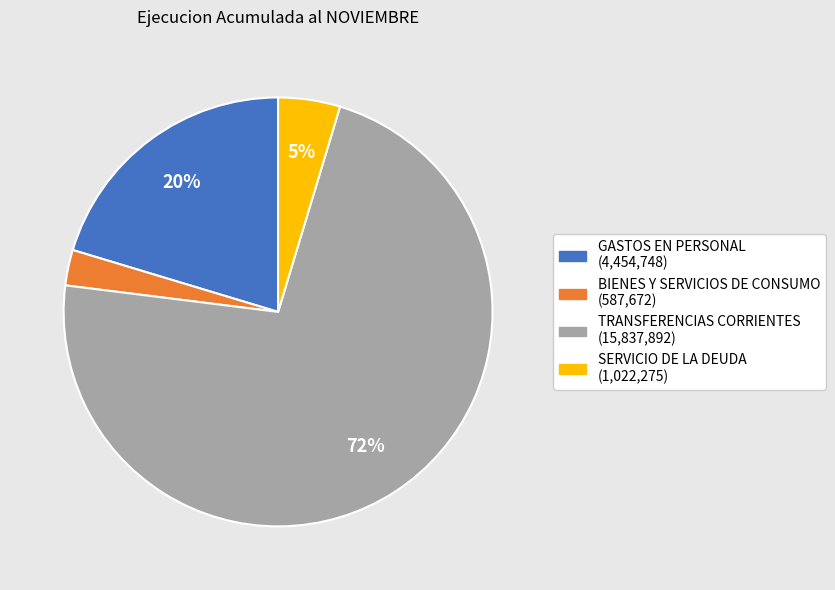

Do BIENES Y SERVICIOS DE CONSUMO and GASTOS EN PERSONAL together represent more than half of the pie?

No